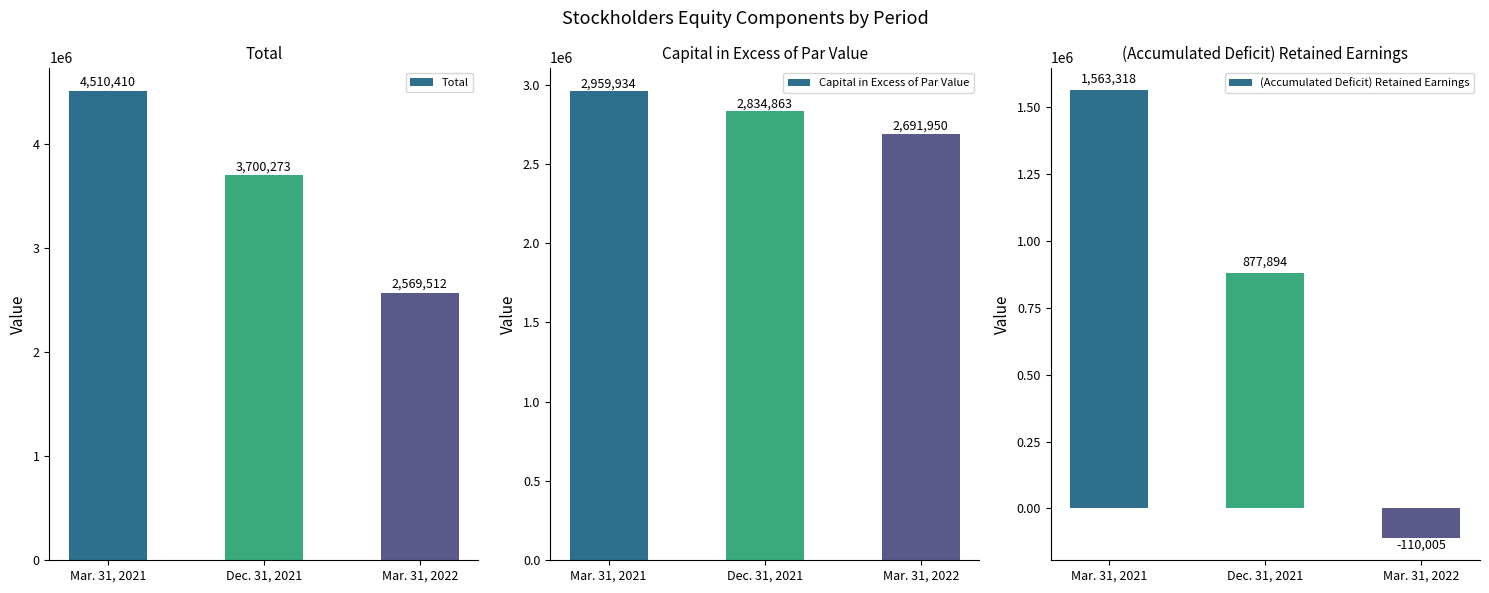

Rank the categories by (Accumulated Deficit) Retained Earnings value from highest to lowest.

Mar. 31, 2021, Dec. 31, 2021, Mar. 31, 2022